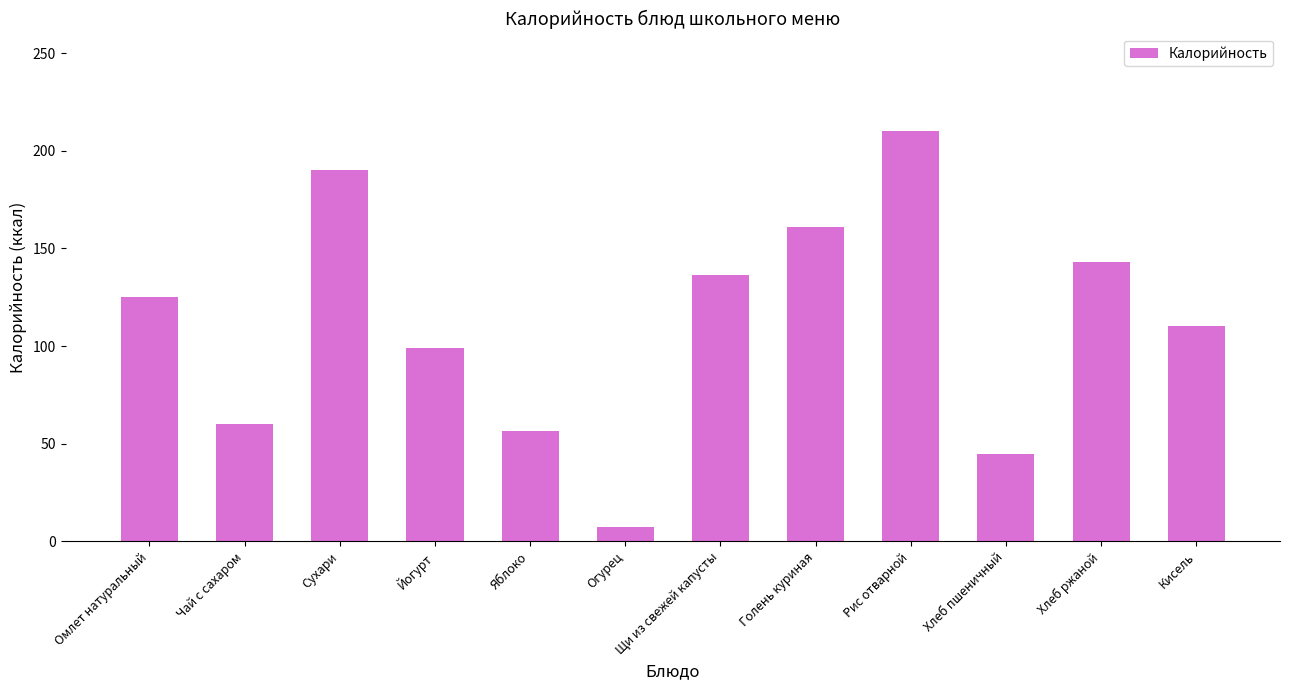

Is it true that the value at Огурец is 7.2?

True